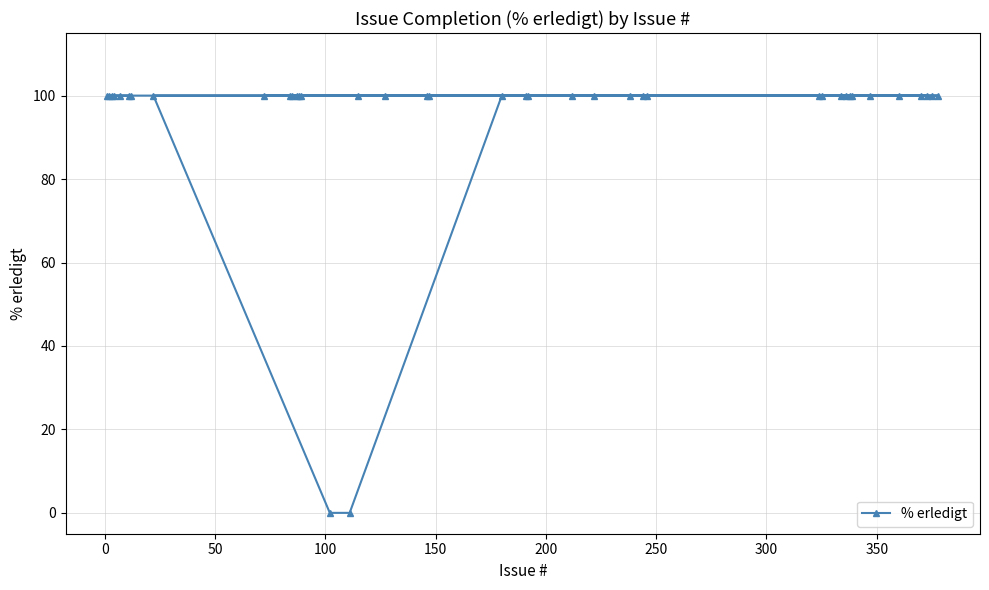

What is the greatest value displayed?

100